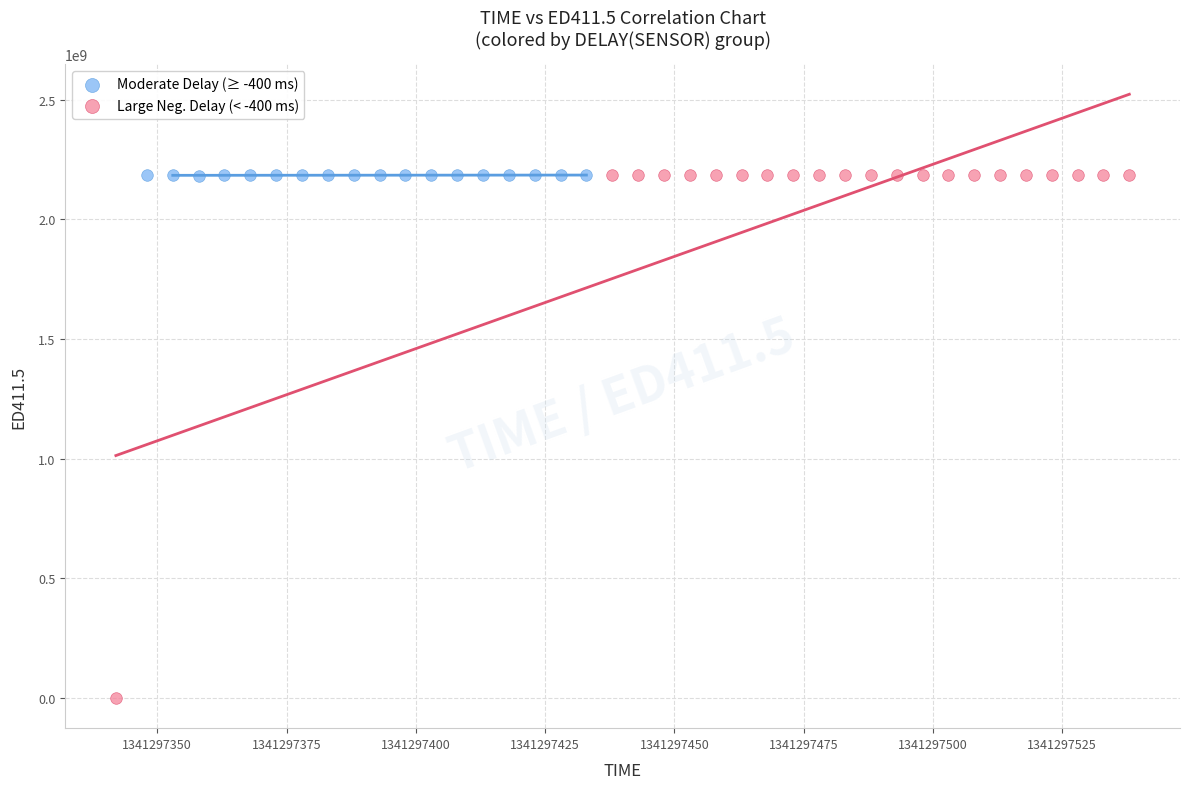

Which series has the widest spread of Y values?

Large Neg. Delay (< -400 ms)